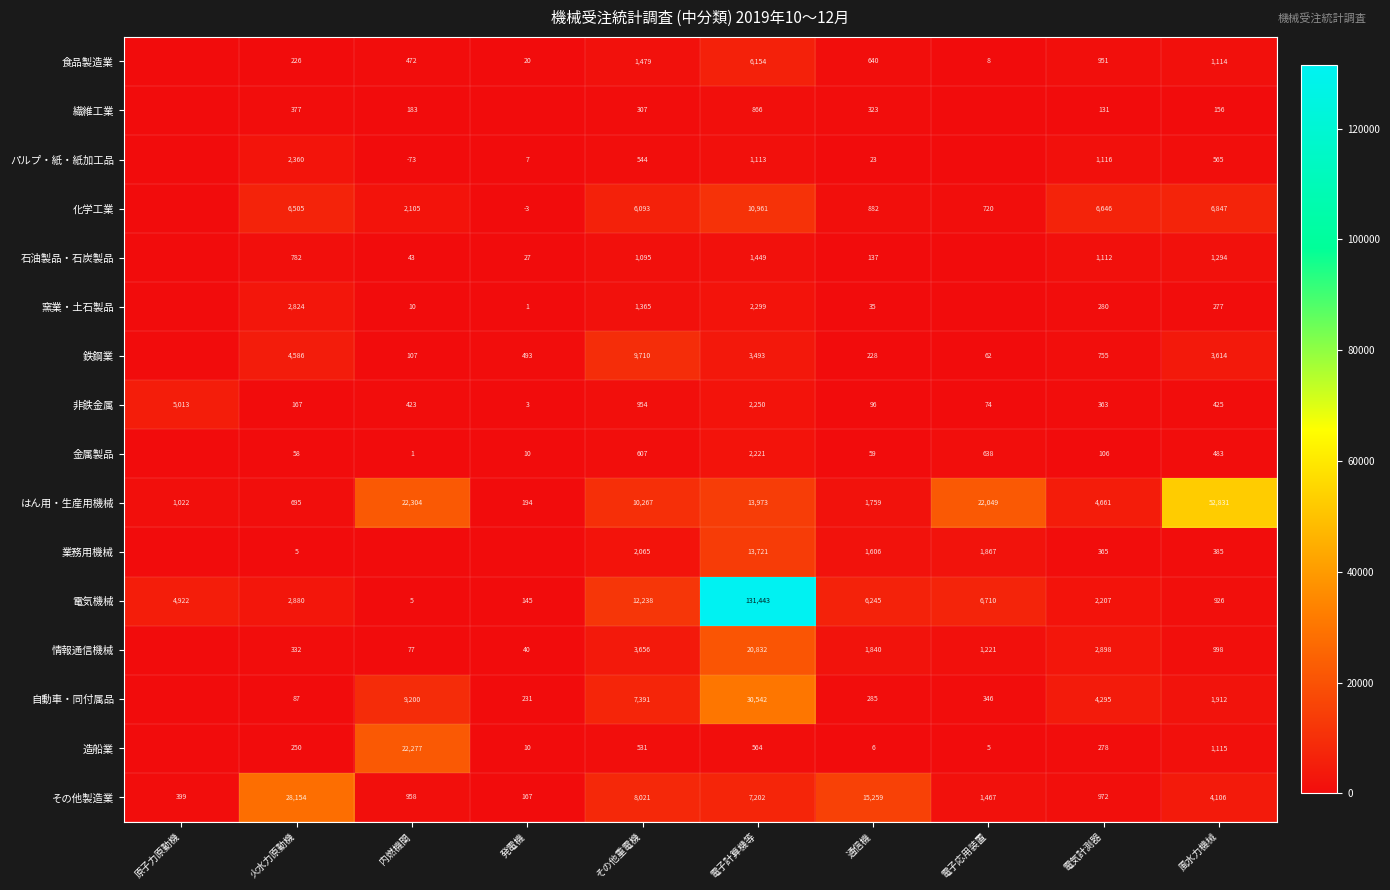

Rank the series at 風水力機械 from lowest to highest value.

繊維工業, 窯業・土石製品, 業務用機械, 非鉄金属, 金属製品, パルプ・紙・紙加工品, 電気機械, 情報通信機械, 食品製造業, 造船業, 石油製品・石炭製品, 自動車・同付属品, 鉄鋼業, その他製造業, 化学工業, はん用・生産用機械